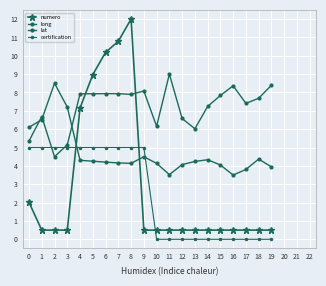

How many data points in lat are above 7?

13